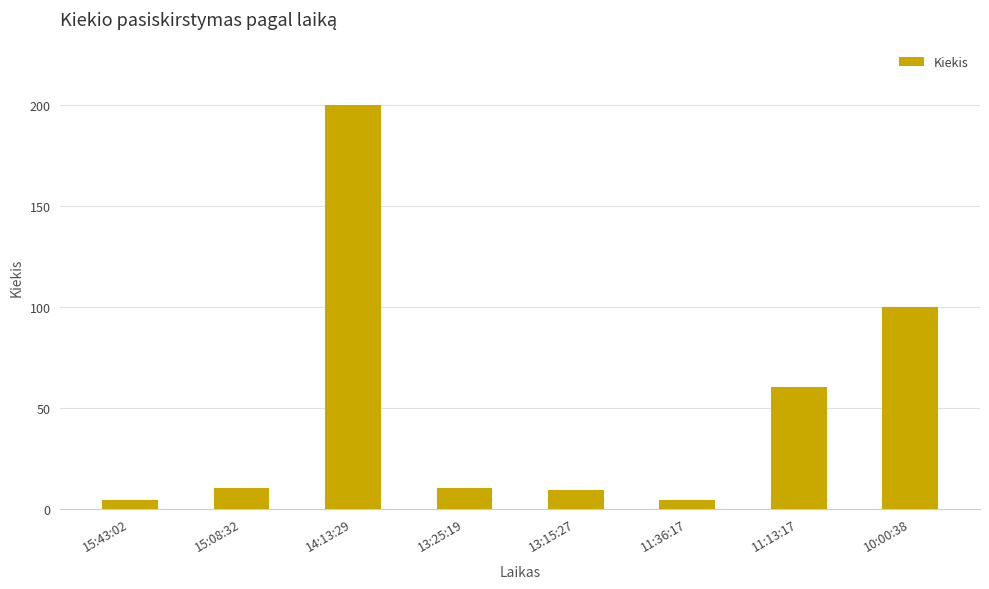

What is the sum of all values?

397